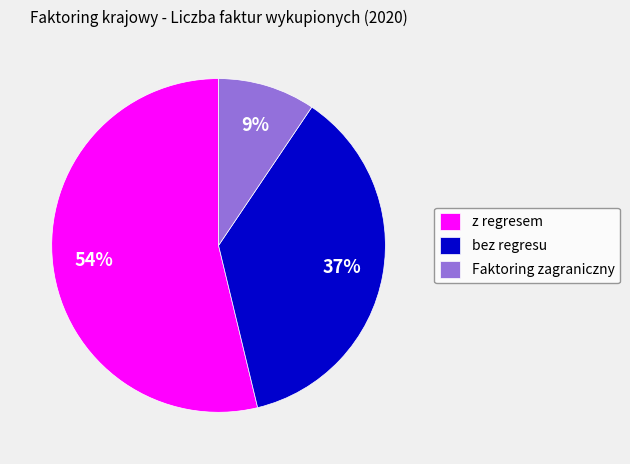

Is the sum of z regresem and bez regresu greater than half?

Yes